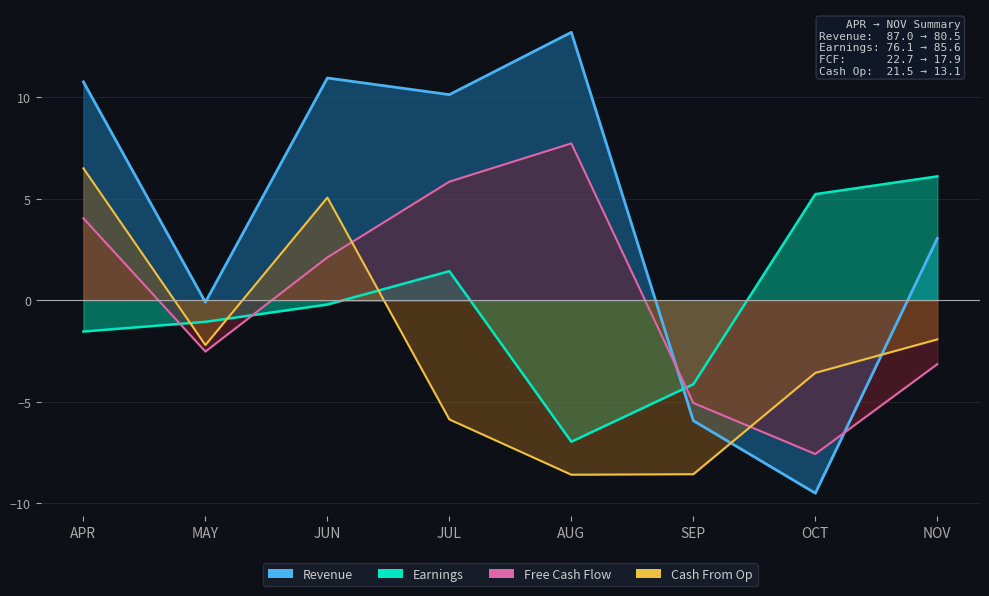

What is the difference between the maximum and minimum values in the Cash From Op series?

15.1